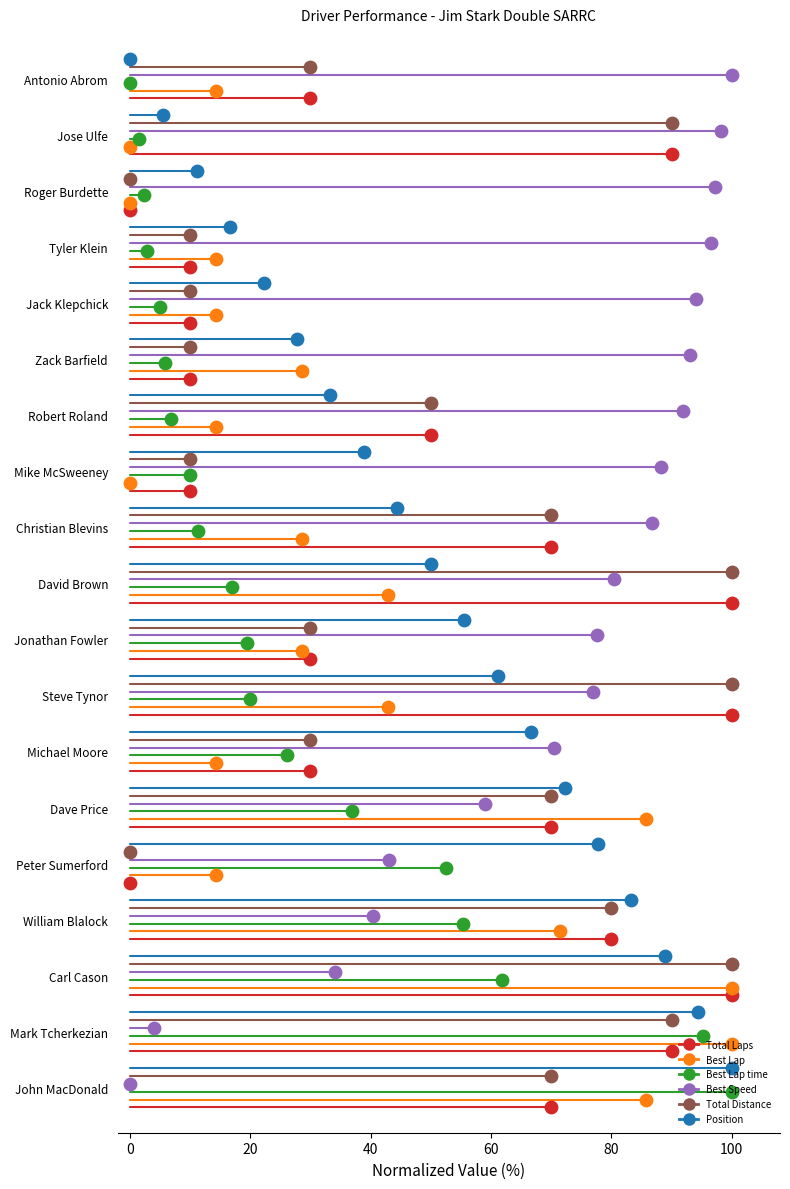

Is the value of Total Laps at 0 greater than the value of Best Speed at 0?

No